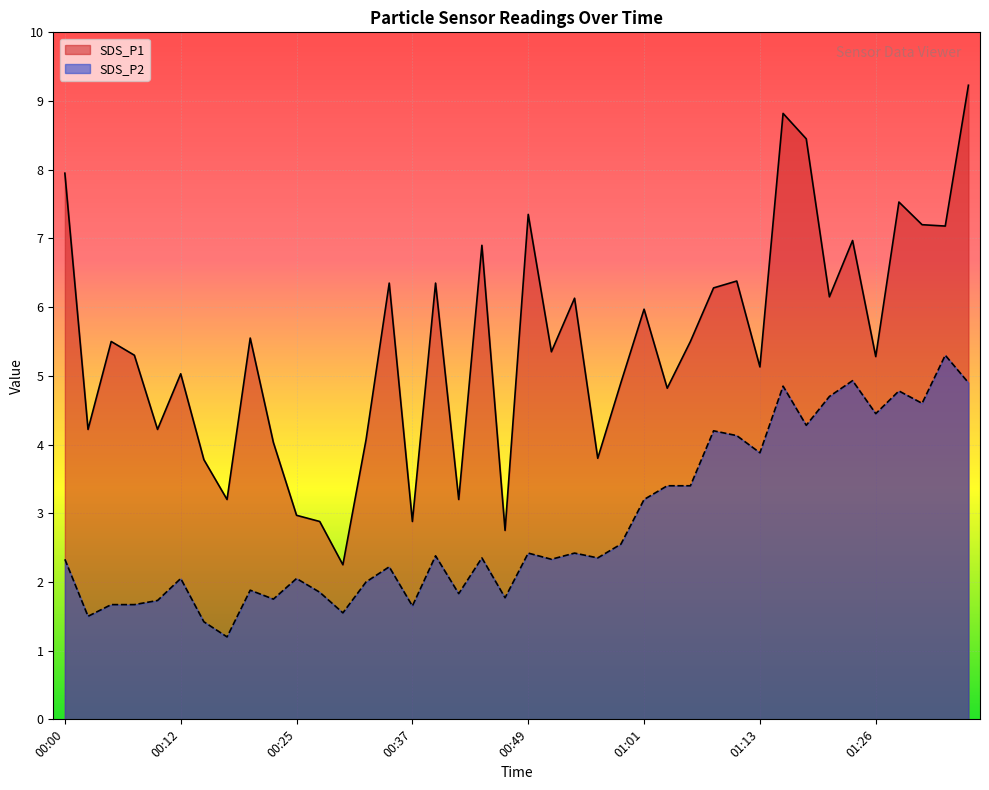

What is the label of the 7th point from the left?

00:15